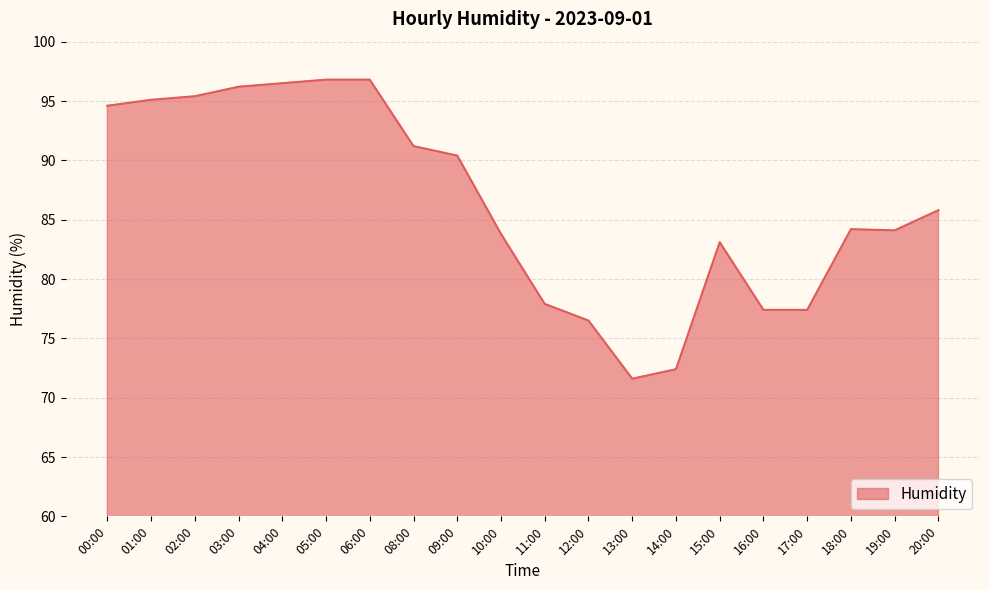

What is the difference between the second highest and second lowest values?

24.4